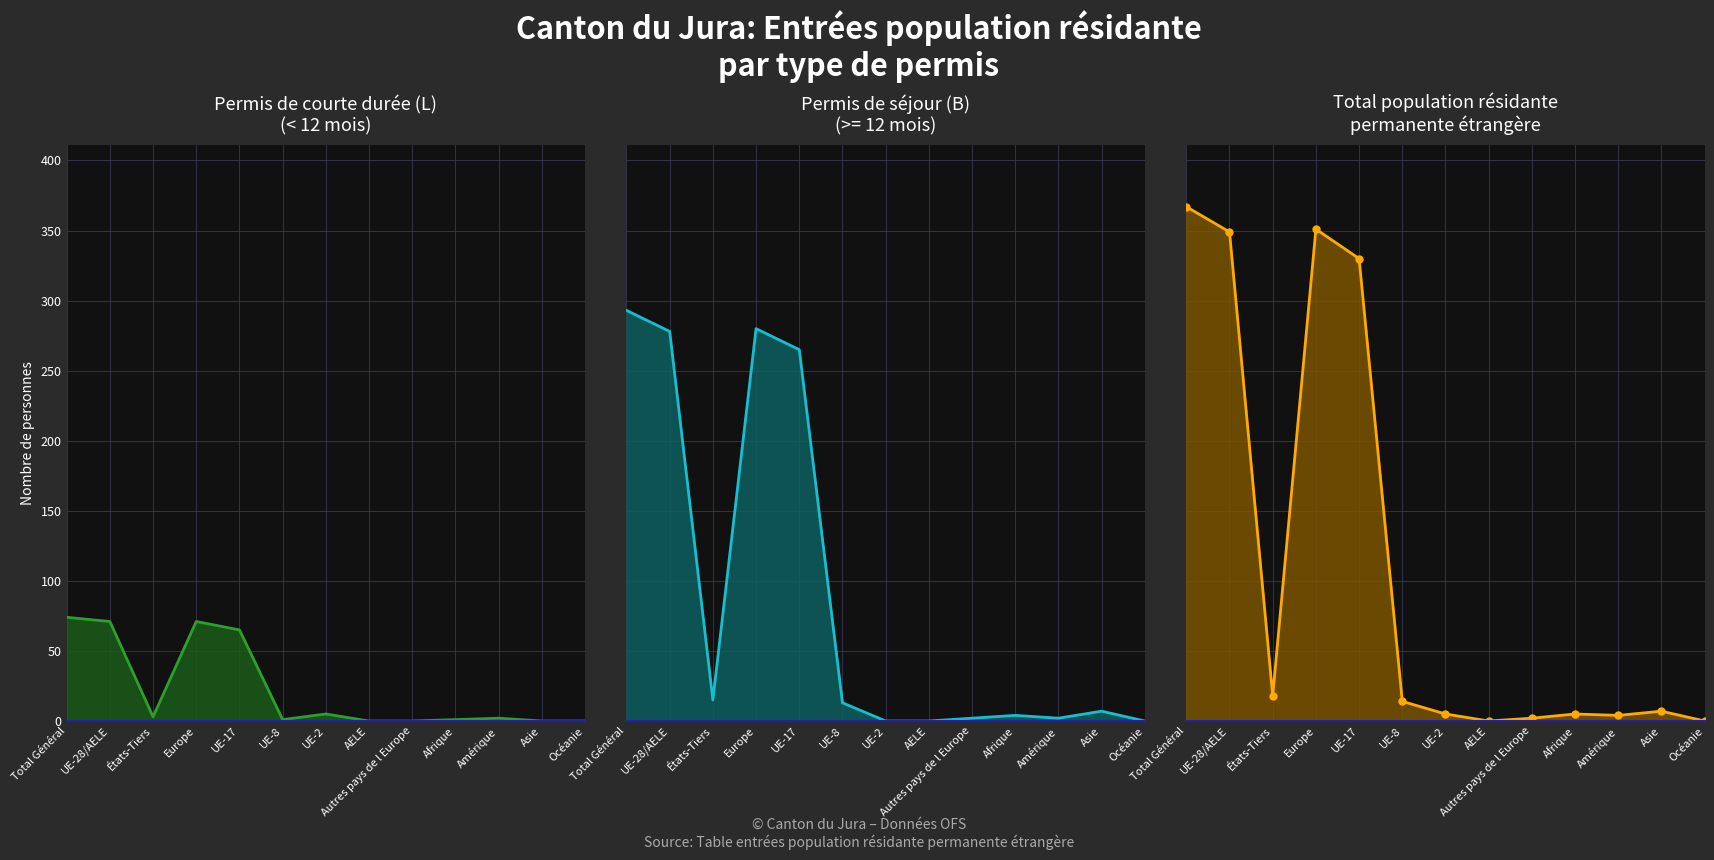

How many lines are shown in the chart?

3